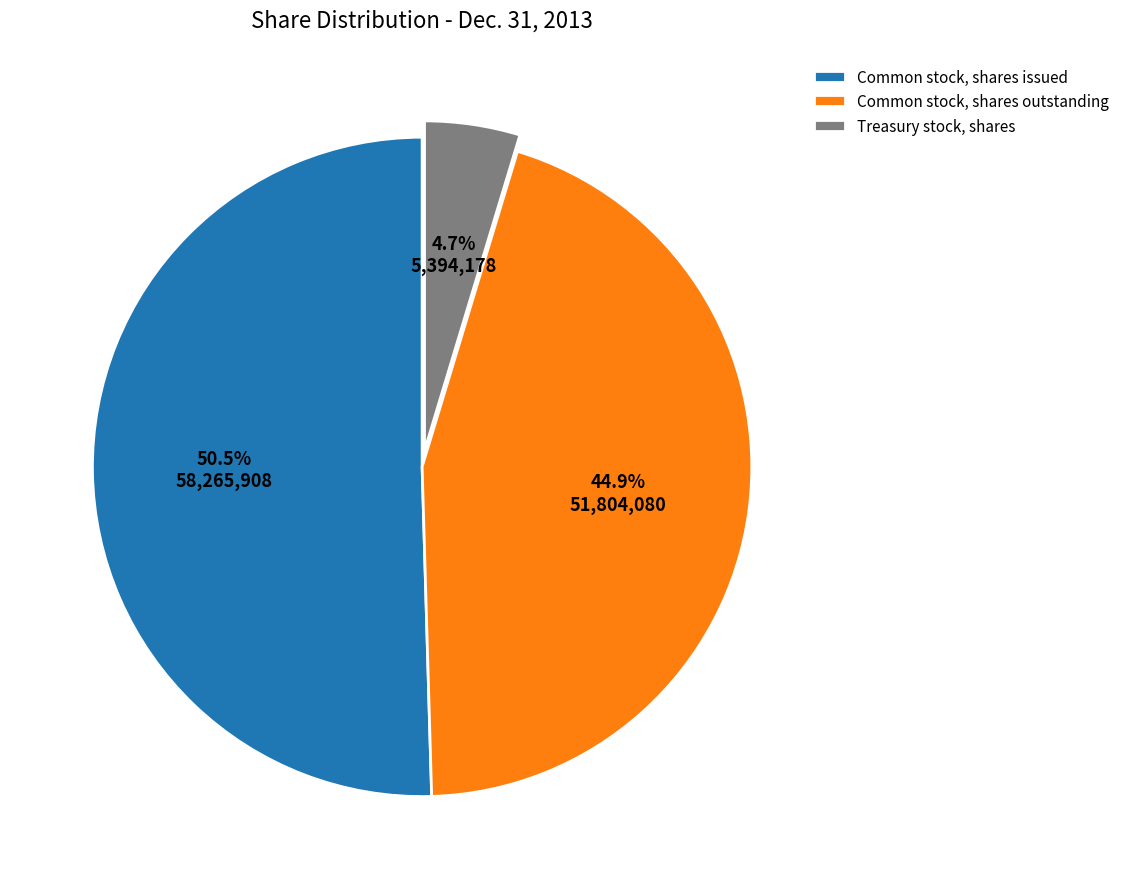

Which has a higher value, Treasury stock, shares or Common stock, shares outstanding?

Common stock, shares outstanding